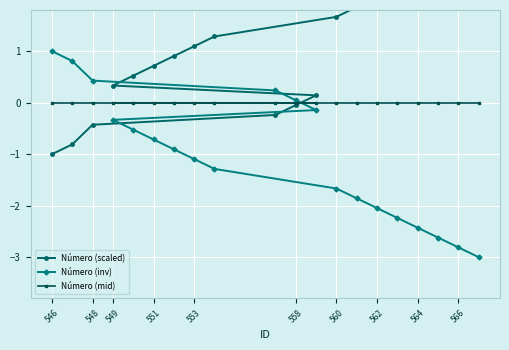

The Número (mid) series shows 0.0 at 562. True or false?

True